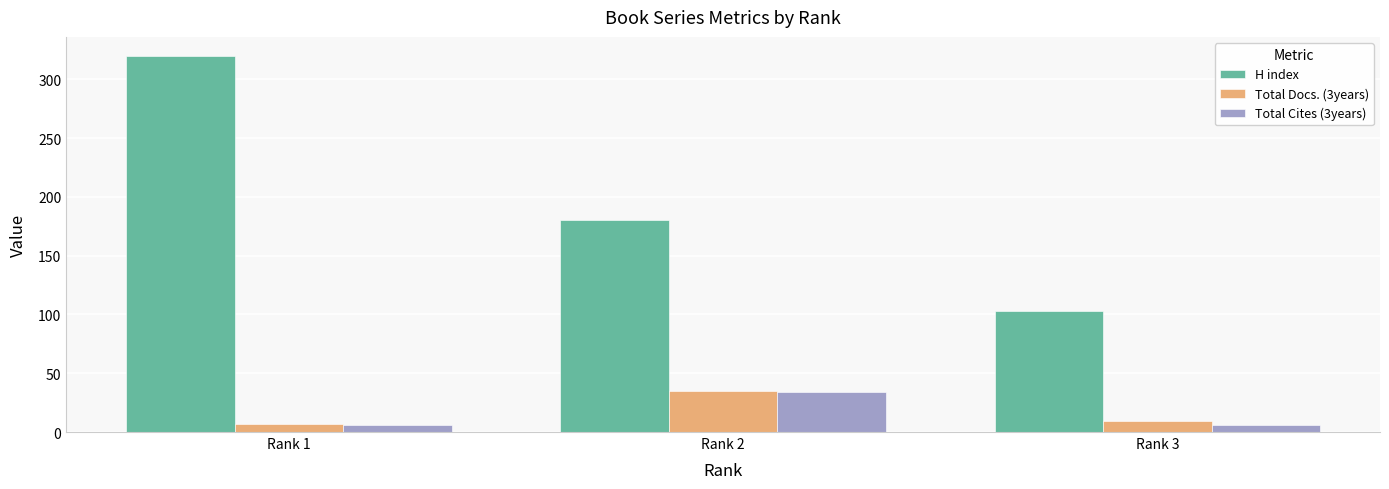

Reading left to right, list all the values displayed in this chart.

H index: 320	180	103
Total Docs. (3years): 7	35	9
Total Cites (3years): 6	34	6